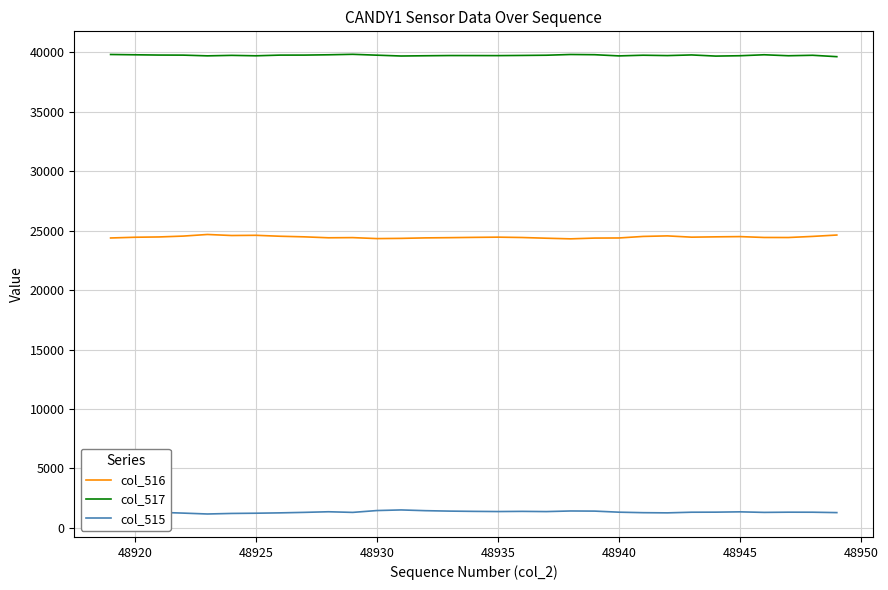

Which series has the largest total across all categories?

col_517